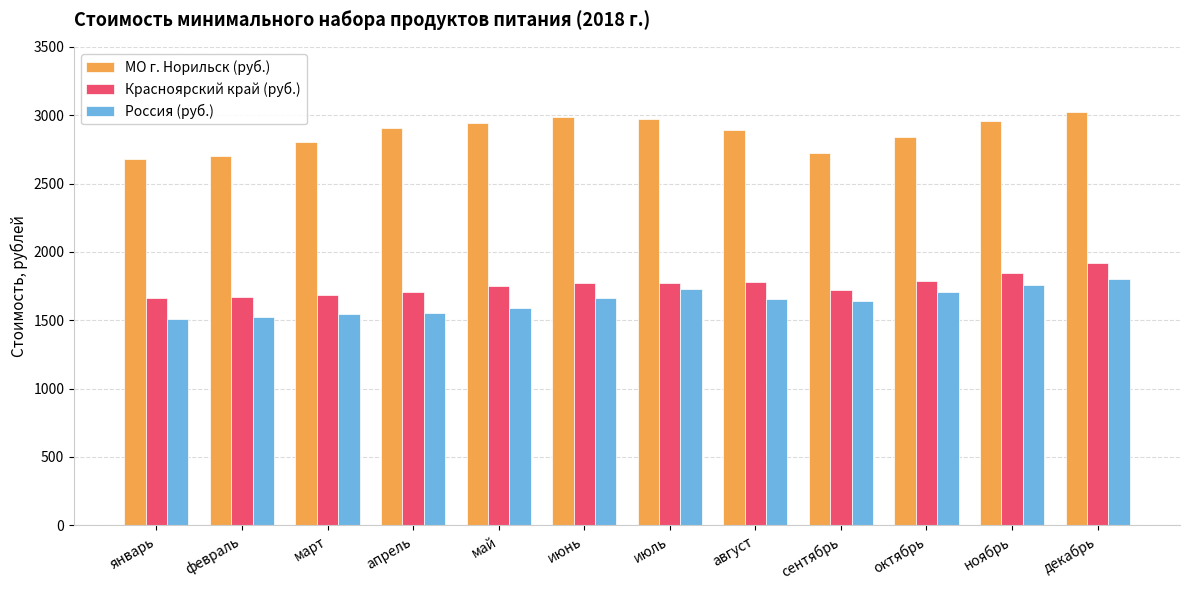

How many groups of bars are there?

12